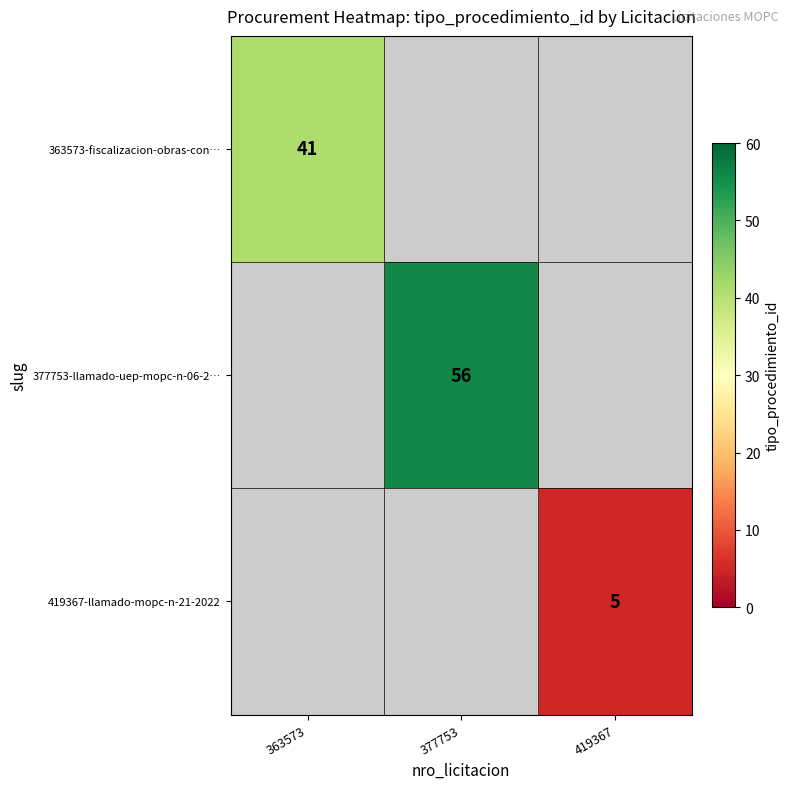

Count the number of data series in this chart.

3